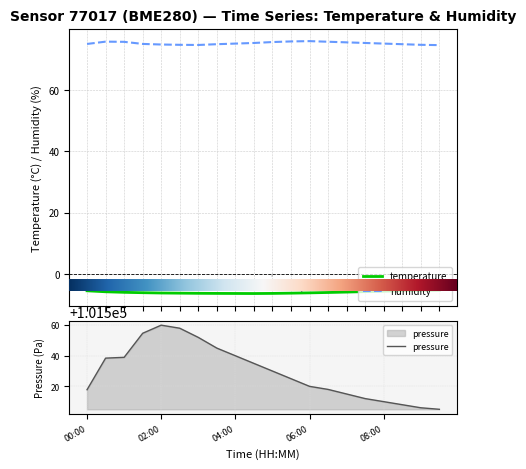

Reading right to left, list all the values displayed in this chart.

temperature: 09:30=-5.2	09:00=-5.3	08:30=-5.4	08:00=-5.5	07:30=-5.7	07:00=-5.8	06:30=-6.0	06:00=-6.1	05:30=-6.2	05:00=-6.3	04:30=-6.3	04:00=-6.3	03:30=-6.3	03:00=-6.2	02:30=-6.2	02:00=-6.2	01:30=-6.0	01:00=-5.9	00:30=-5.8	00:00=-5.4
humidity: 09:30=74.5	09:00=74.6	08:30=74.8	08:00=75.0	07:30=75.2	07:00=75.4	06:30=75.6	06:00=75.8	05:30=75.7	05:00=75.5	04:30=75.2	04:00=75.0	03:30=74.8	03:00=74.5	02:30=74.6	02:00=74.7	01:30=74.9	01:00=75.6	00:30=75.6	00:00=74.9
pressure: 09:30=101505.0	09:00=101506.0	08:30=101508.0	08:00=101510.0	07:30=101512.0	07:00=101515.0	06:30=101518.0	06:00=101520.0	05:30=101525.0	05:00=101530.0	04:30=101535.0	04:00=101540.0	03:30=101545.0	03:00=101552.0	02:30=101558.0	02:00=101560.0	01:30=101554.7	01:00=101539.0	00:30=101538.4	00:00=101517.8